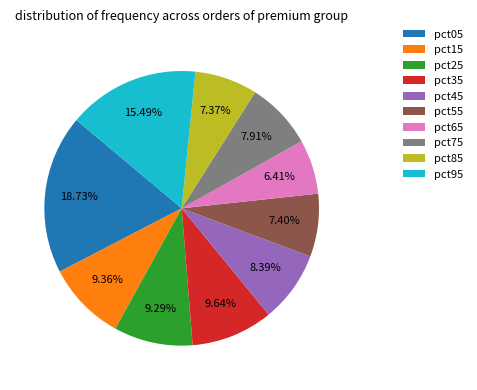

To the nearest percent, what is the difference between the largest and smallest slice percentages?

12%